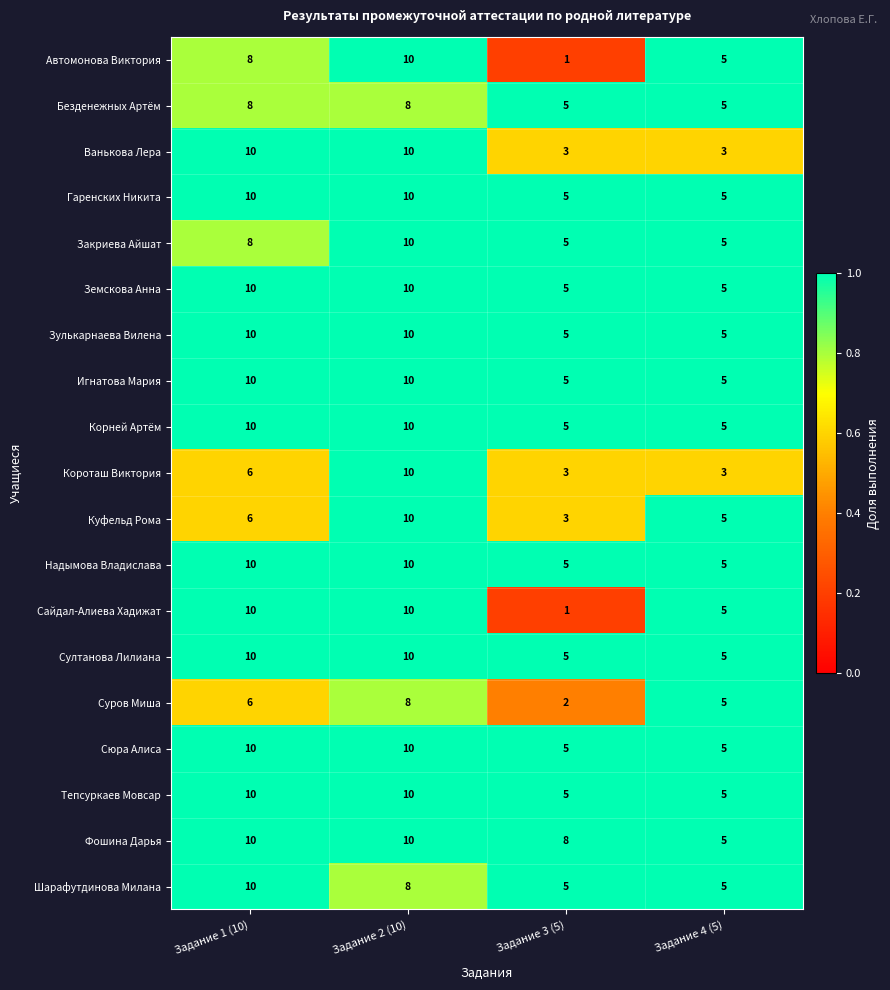

True or false: Сайдал-Алиева Хадижат has a value of 3 at Задание 4 (5).

False